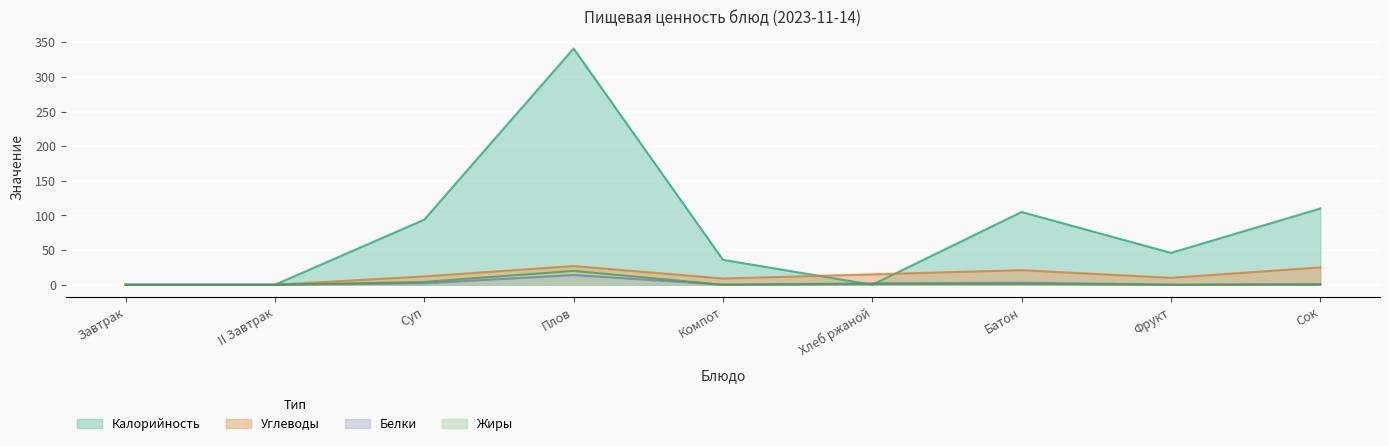

How many data points in Белки are above 1?

4